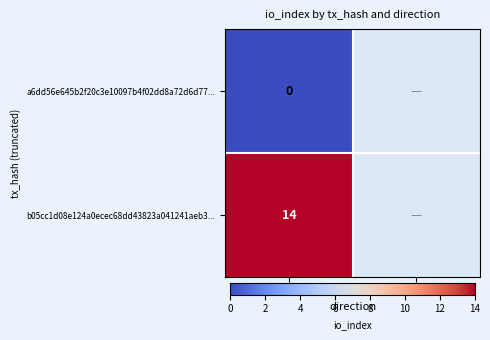

The b05cc1d08e124a0ecec68dd43823a041241aeb3... series shows 21 at direction: -1. True or false?

False